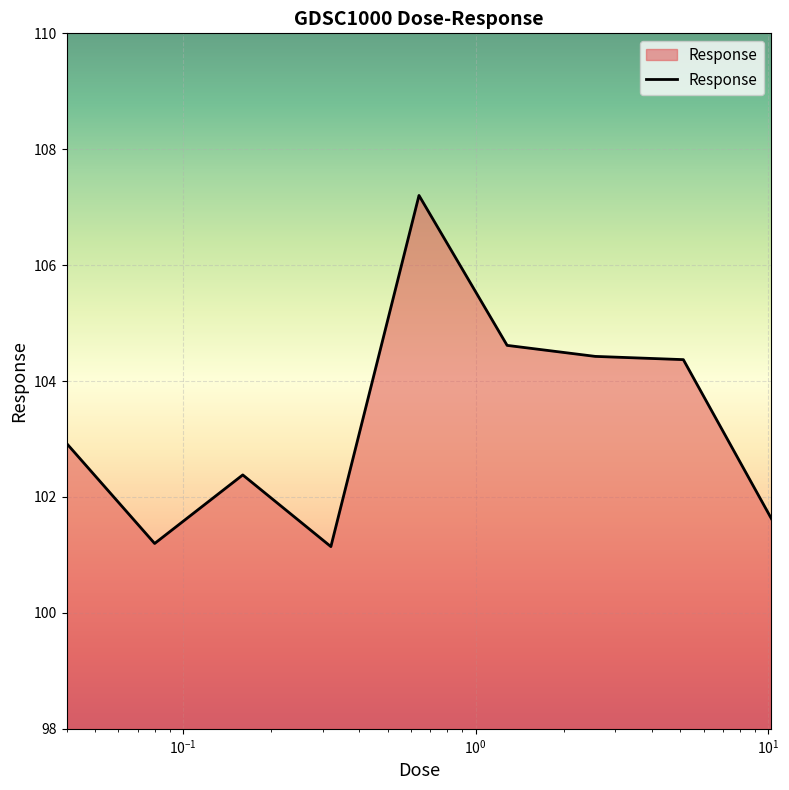

What is the minimum value shown in the chart?

101.1